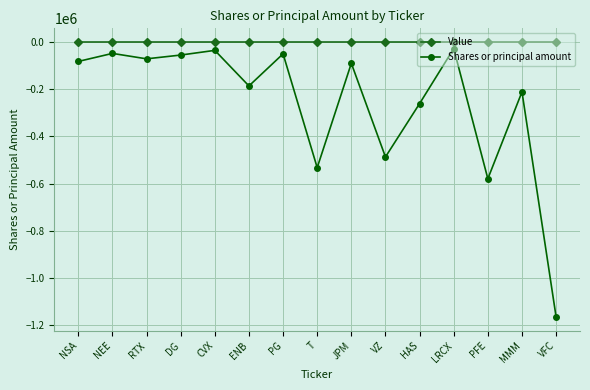

What is the spread (max minus min) of values at LRCX?

27724